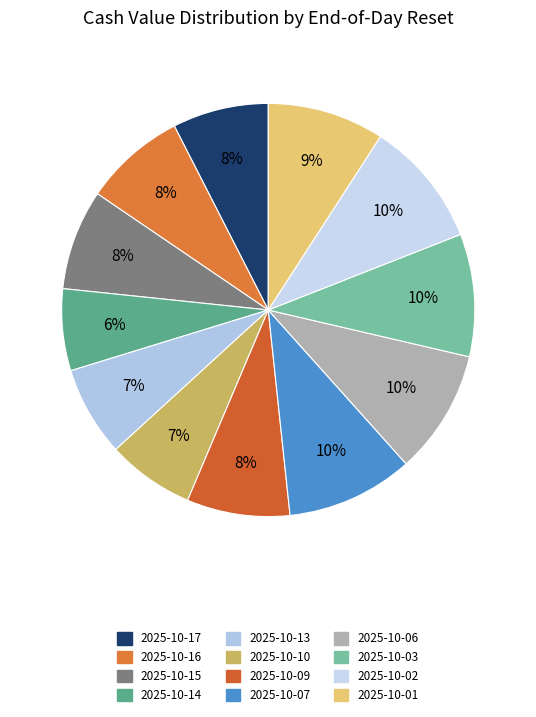

The 2025-10-16 slice represents 14% of the pie. True or false?

False